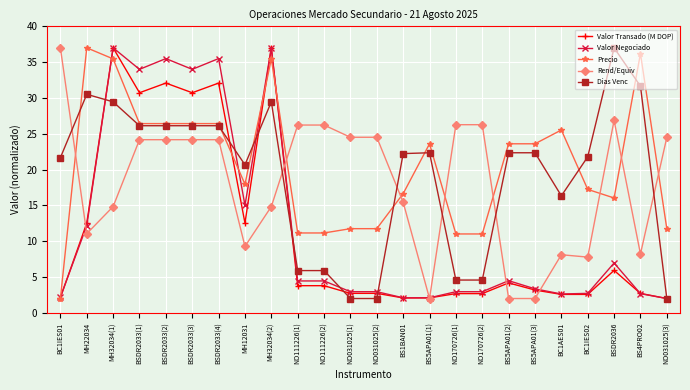

What value does the Dias Venc series have at BC1IES02?

21.8